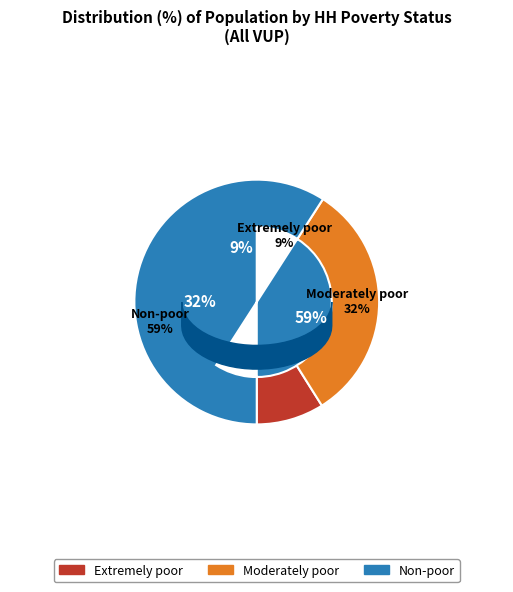

What percentage is the Extremely poor slice, to the nearest percent?

9%